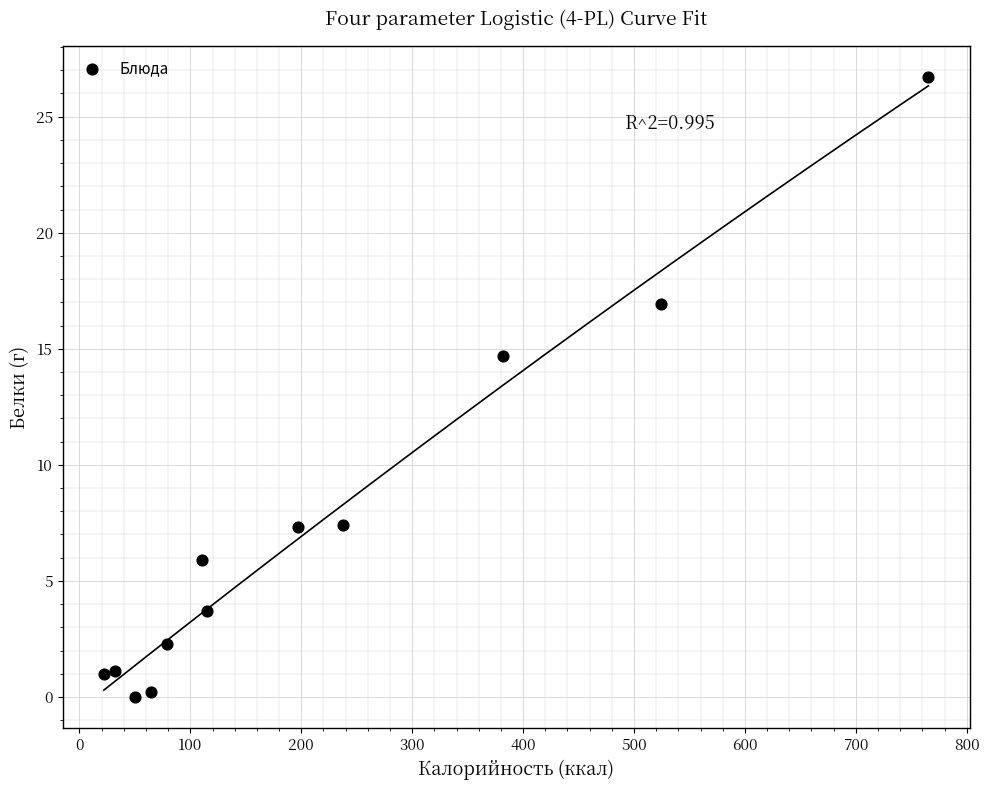

What Y value in the scatter plot is closest to 13?

14.7